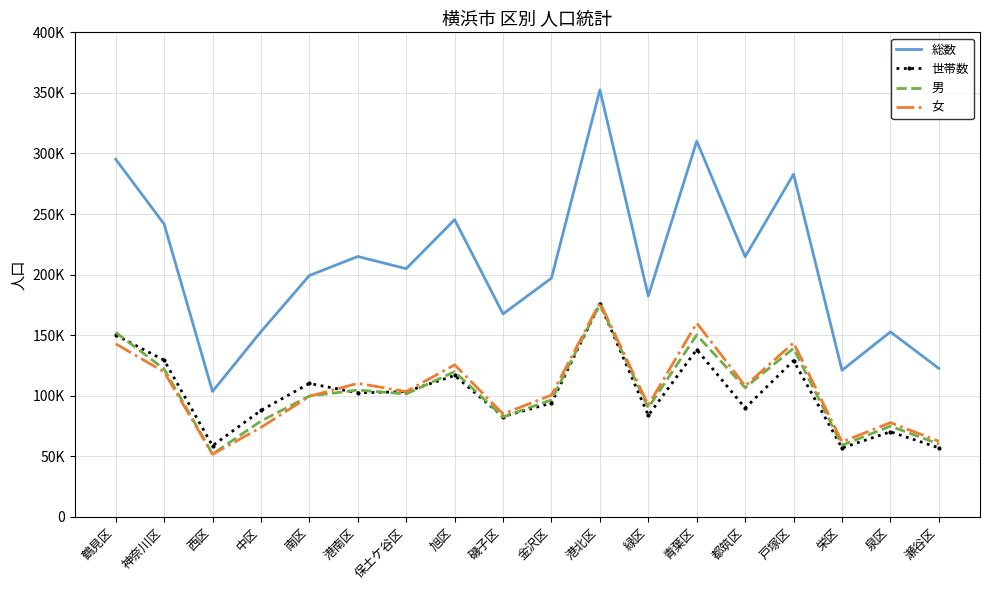

What are all the series names shown in the legend?

総数, 世帯数, 男, 女